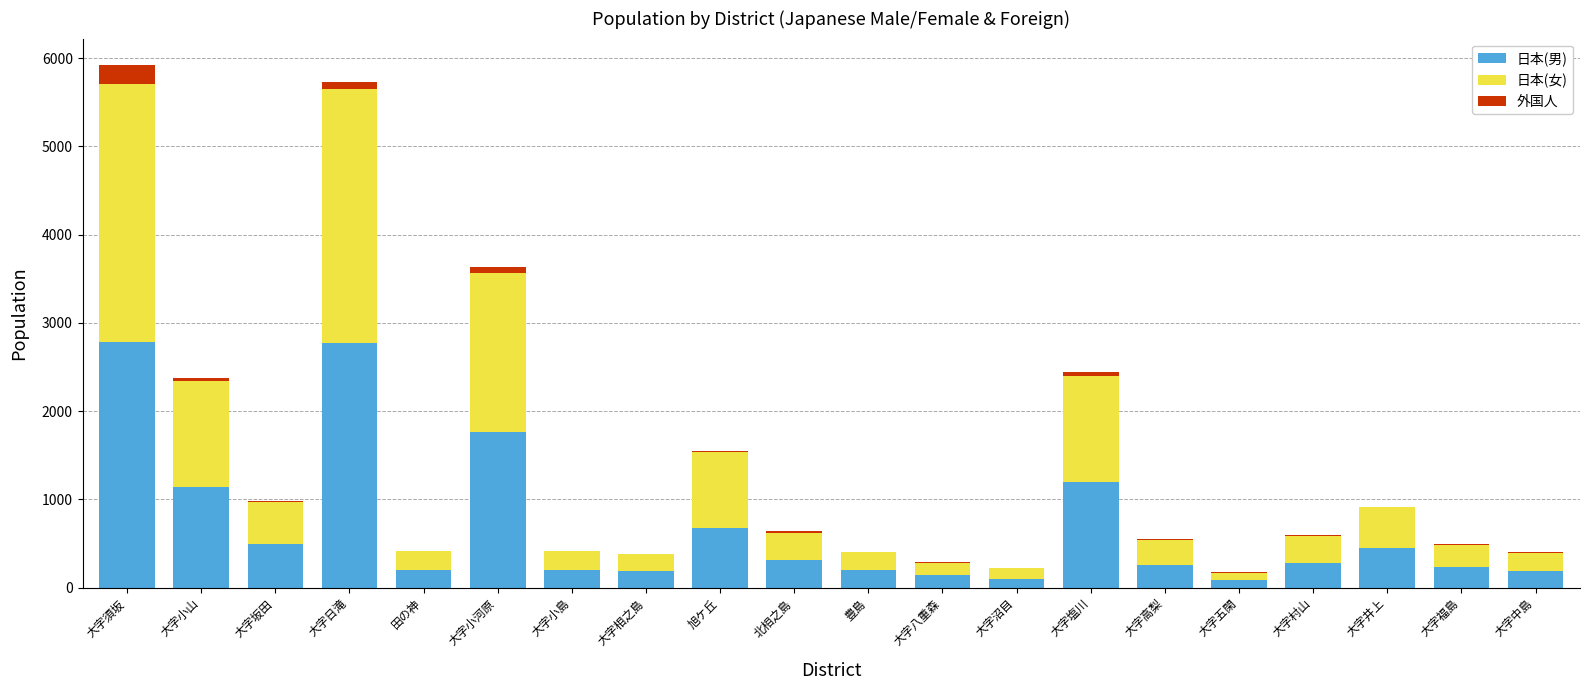

At which category is the sum across all series the highest?

大字須坂